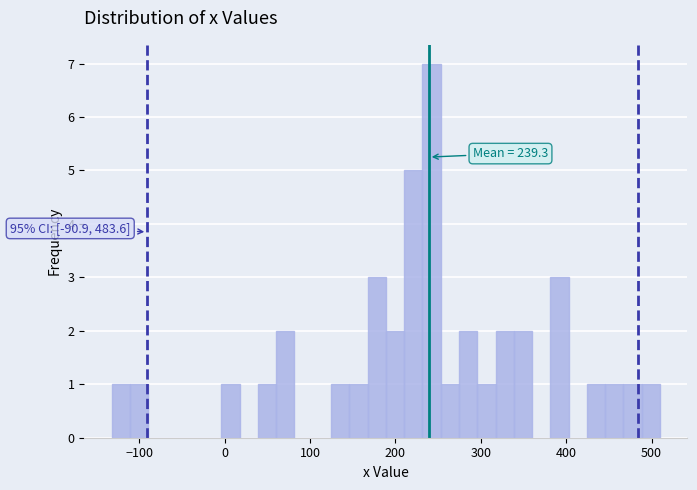

Around what value on the x-axis is the tallest bar? Give the approximate position of its centre, as read against the axis.

240